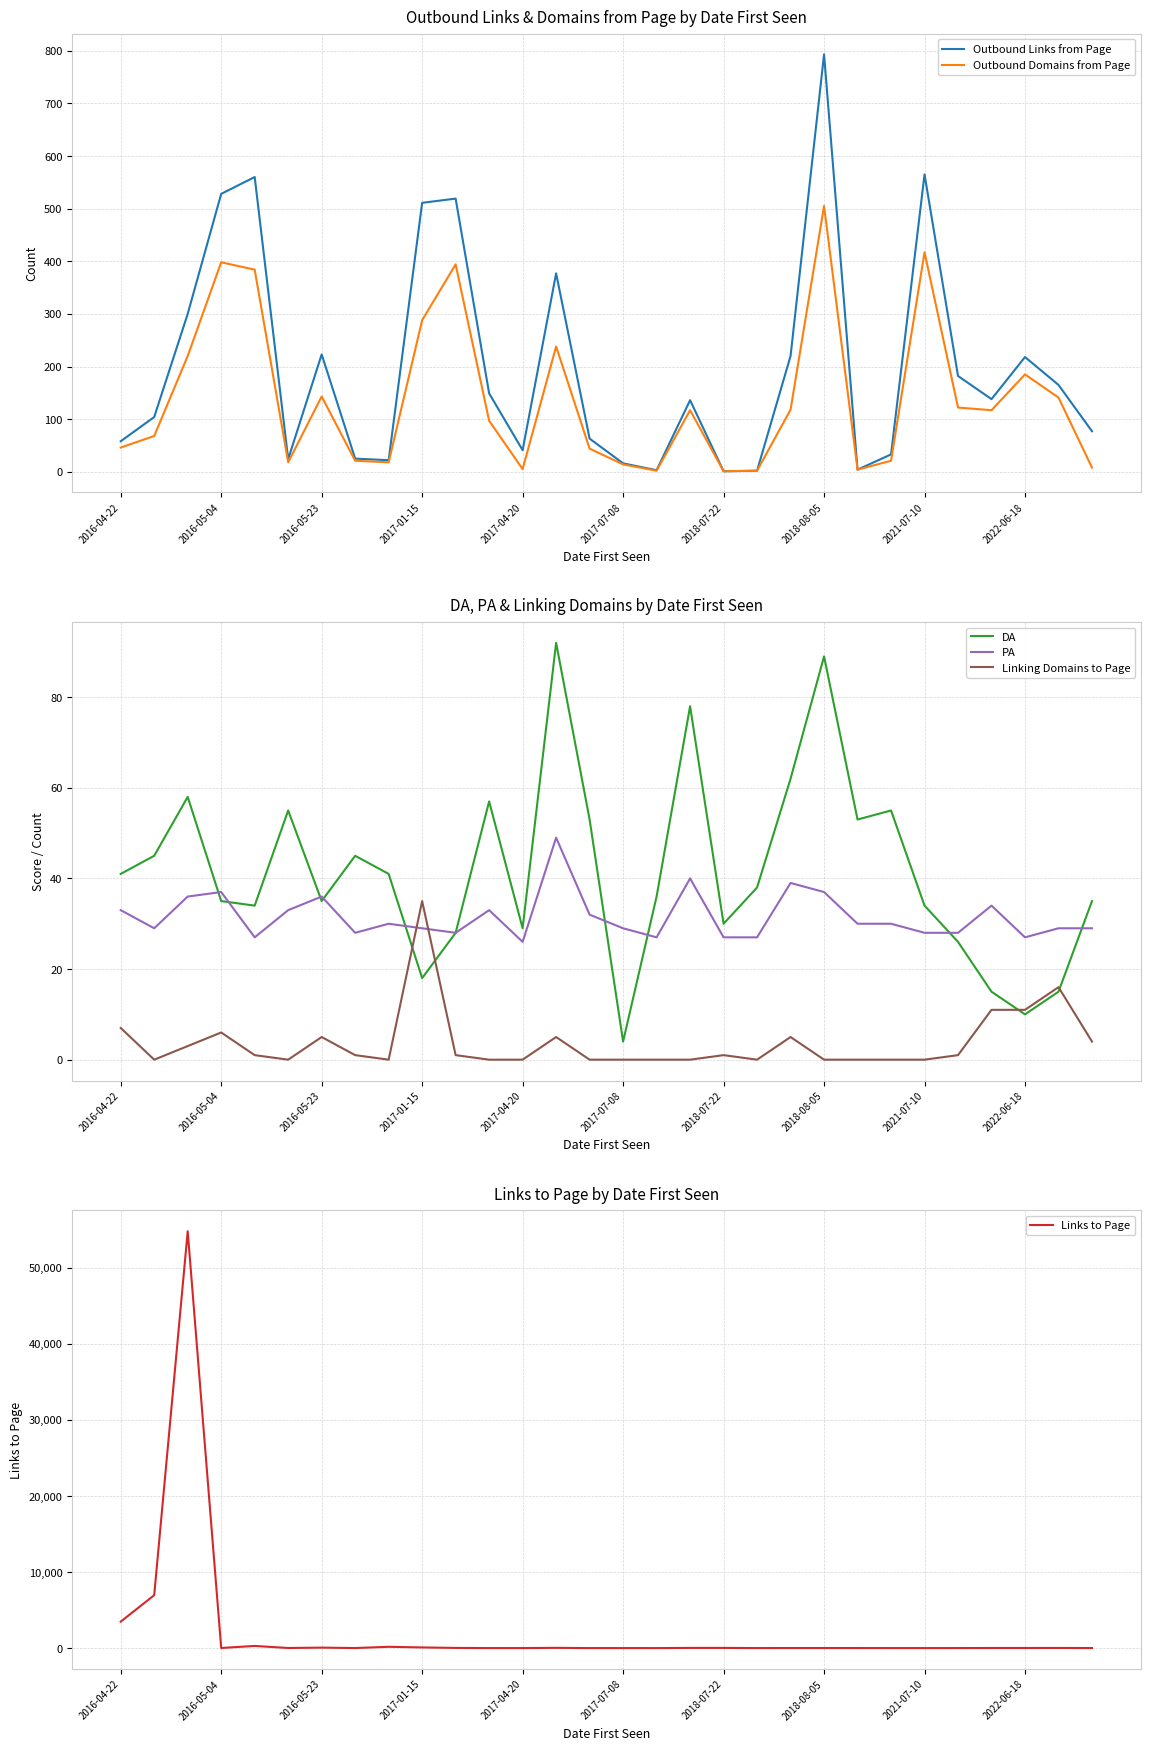

What is the value of the DA point at the 21st from the left?

62